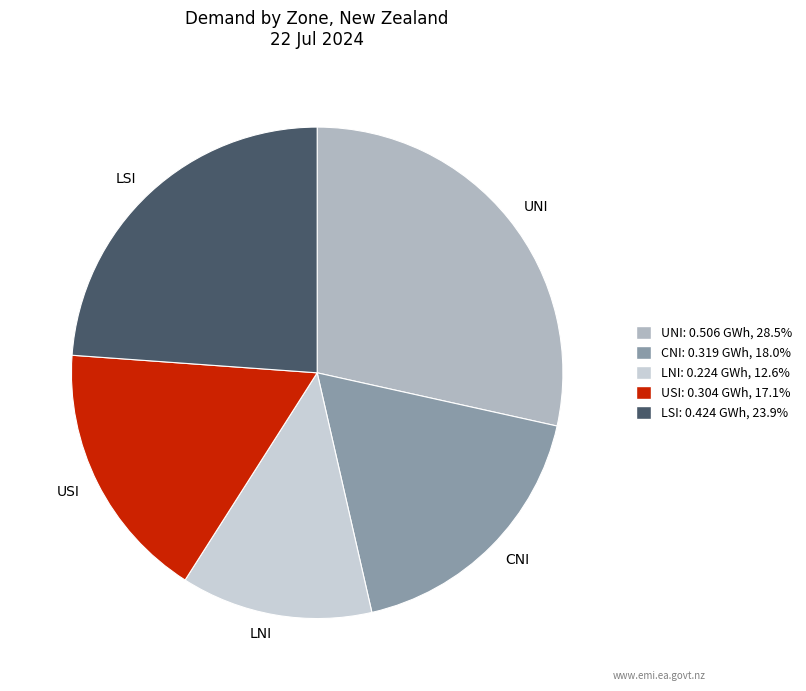

Rank the categories by value from lowest to highest.

LNI, USI, CNI, LSI, UNI